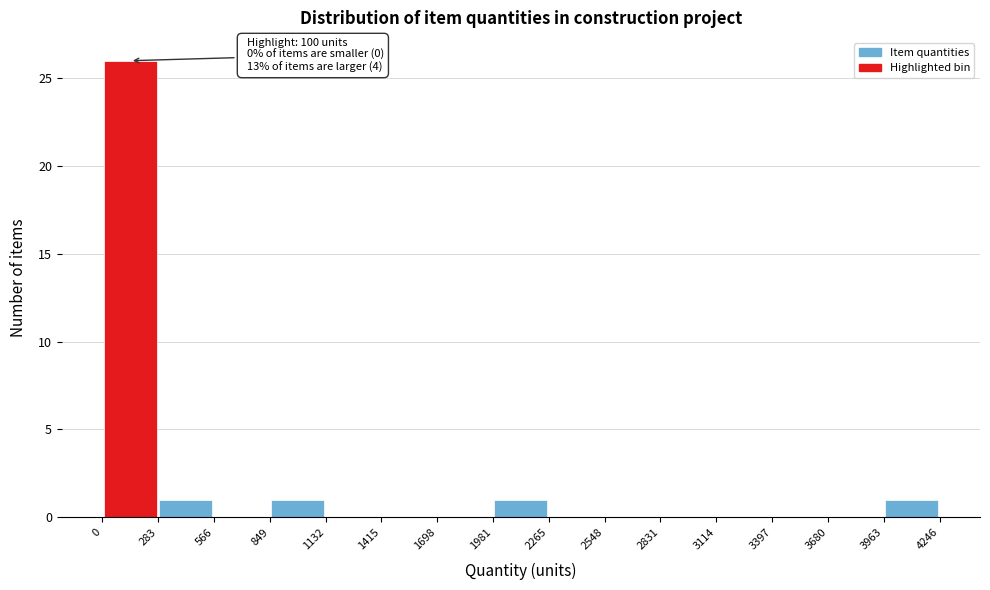

Over which range of the x-axis is the bar tallest?

0 to 283